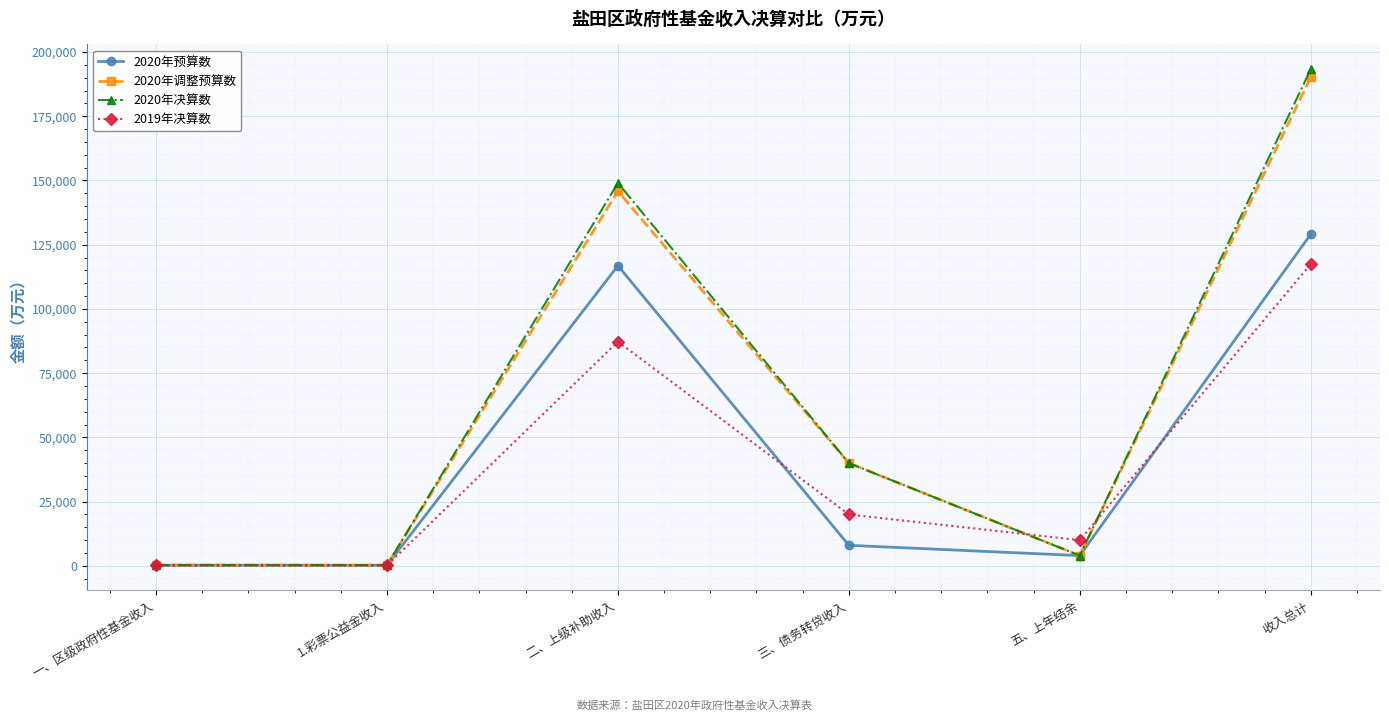

What is the label of the 1st point from the right?

收入总计